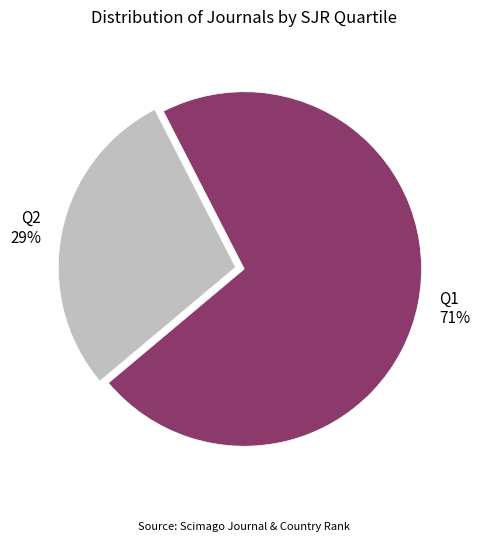

Which has a higher value, Q2 or Q1?

Q1